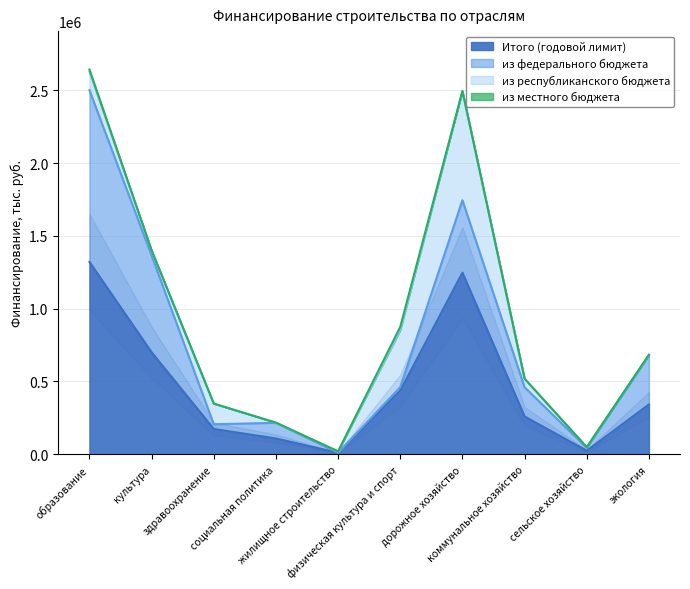

How many interior local peaks does the из республиканского бюджета series have?

2